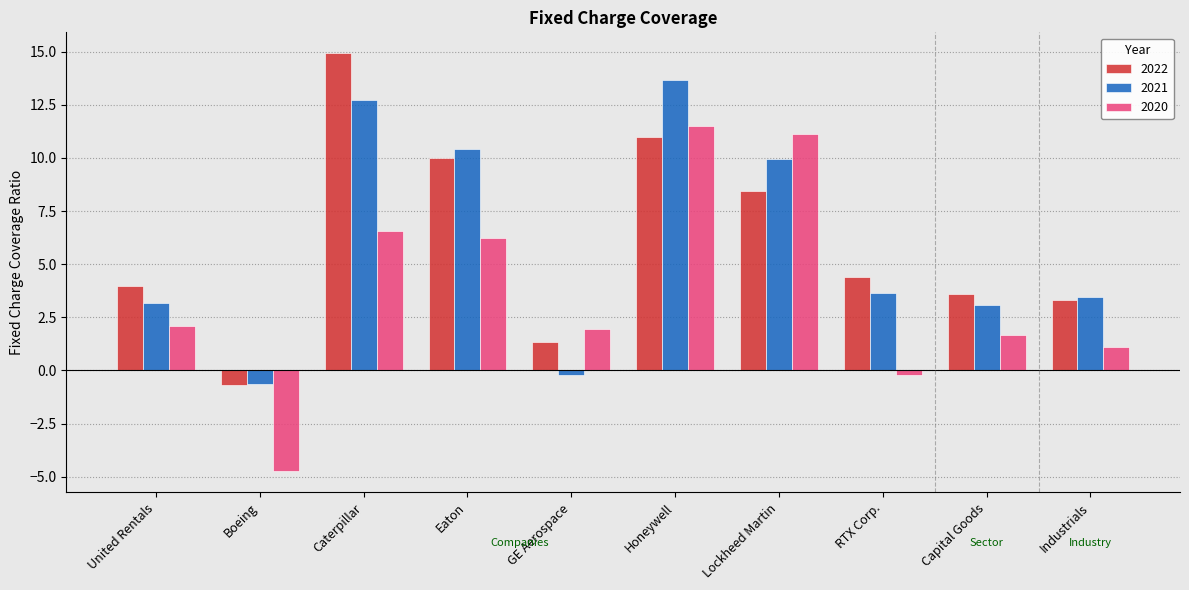

At which category is the sum across all series the highest?

Honeywell